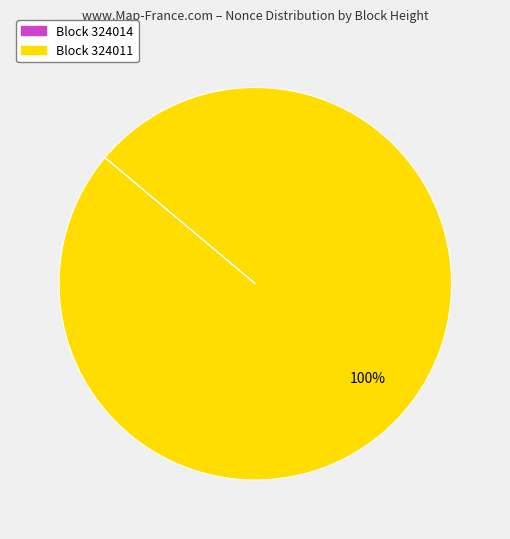

To the nearest percent, what is the difference between the largest and smallest slice percentages?

100%